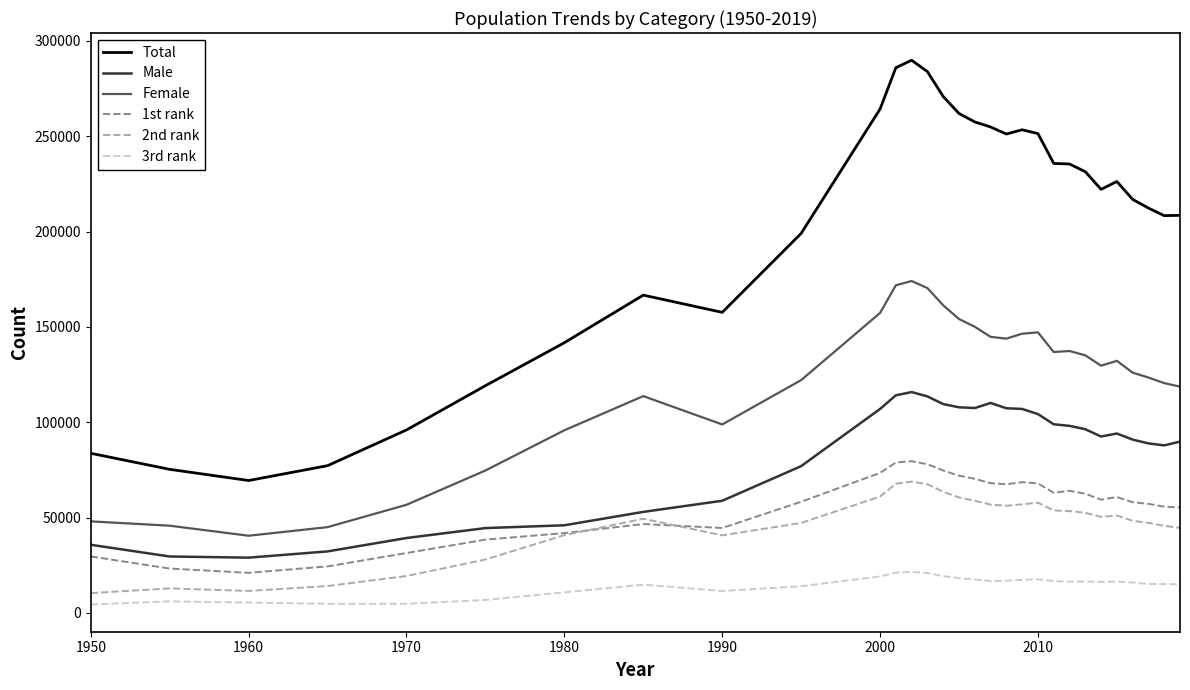

True or false: Male and 3rd rank intersect in this chart.

False